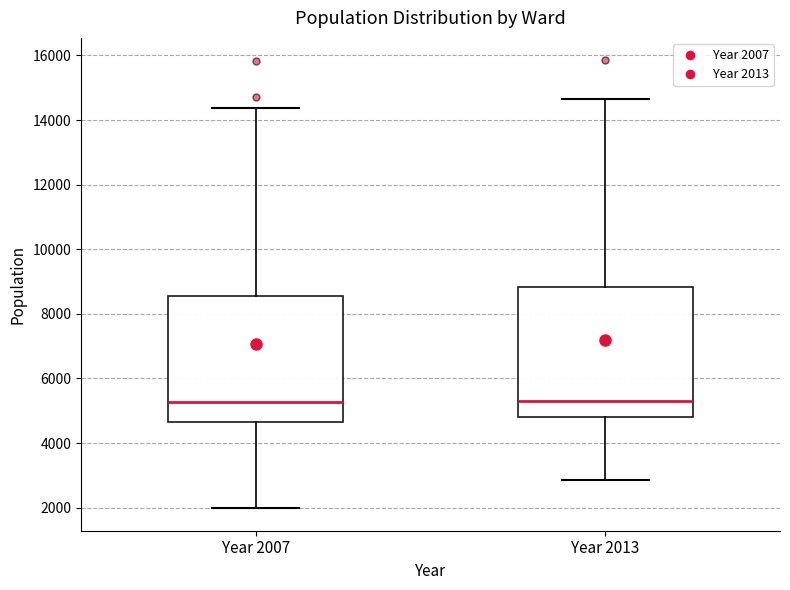

Reading left to right, transcribe this box plot: for each box, give where its median line is, the range the box spans, and where its two whiskers end, as read against the y-axis. The values are not printed on the chart, so give them approximately, as read against the axis.

Year 2007: median 5200, box 4600 to 8600, whiskers 2000 to 14400
Year 2013: median 5200, box 4800 to 8800, whiskers 2800 to 14600